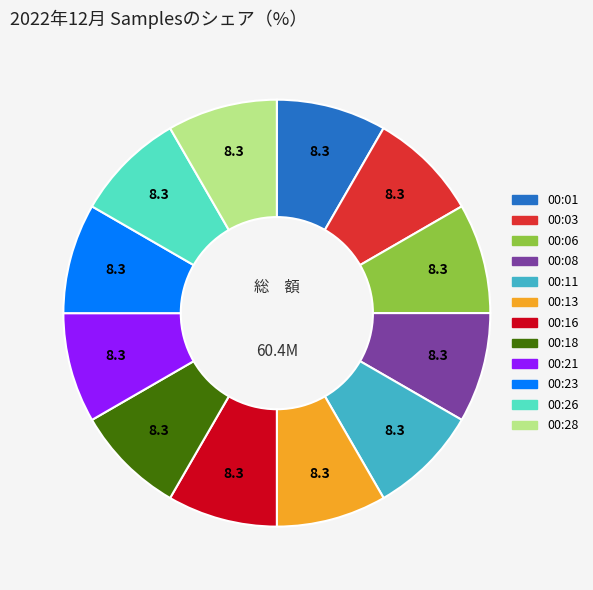

Does 00:18 account for over 50% of the chart?

No